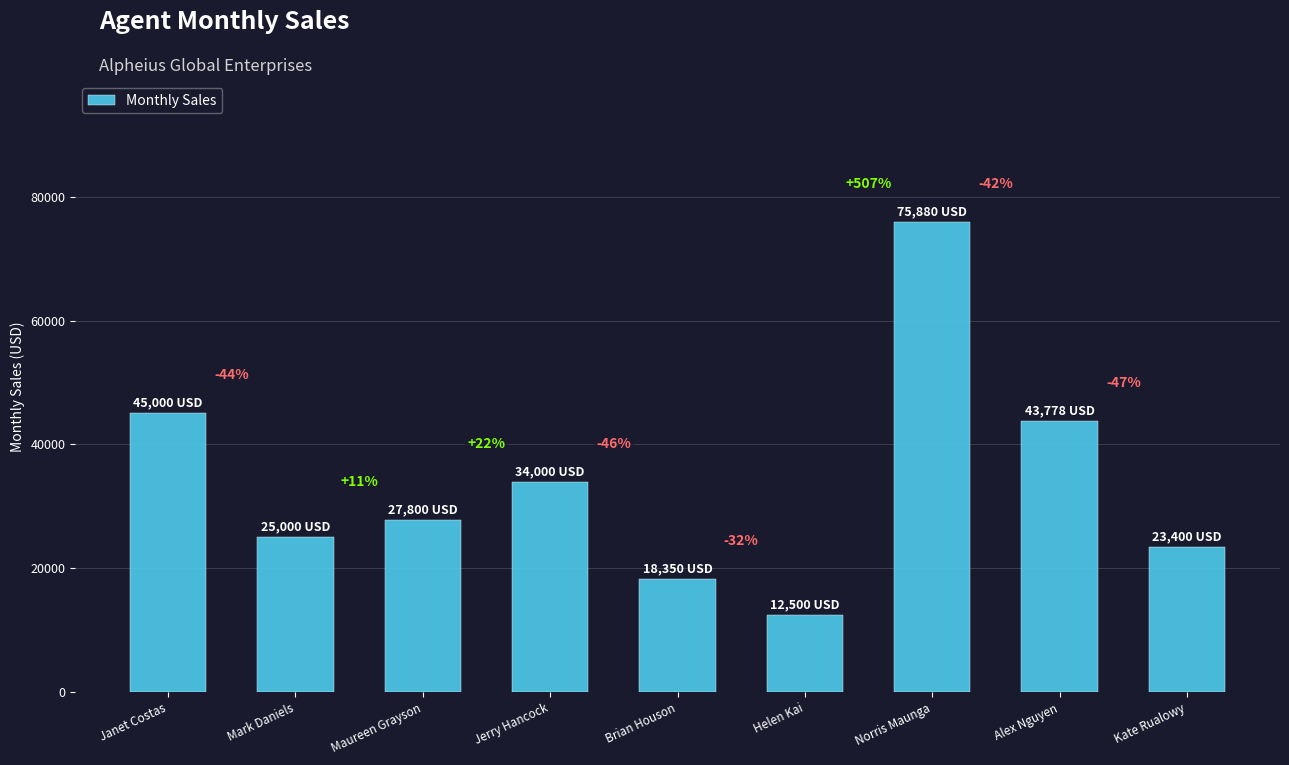

Are the bars horizontal?

No